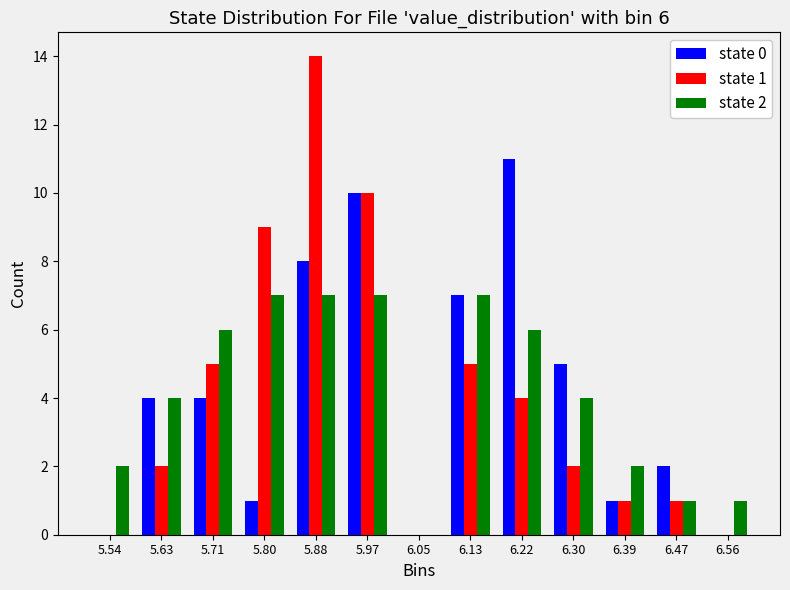

In the state 0 series, which range on the x-axis has the tallest bar?

6.18 to 6.26